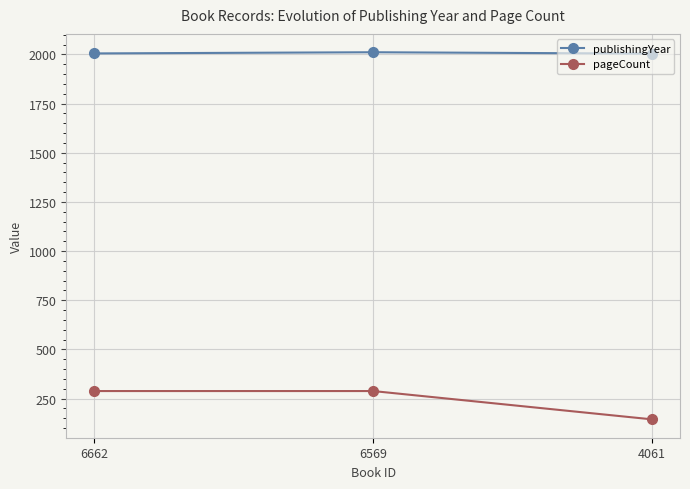

What is the sum of the pageCount values at 6569 and 4061?

432